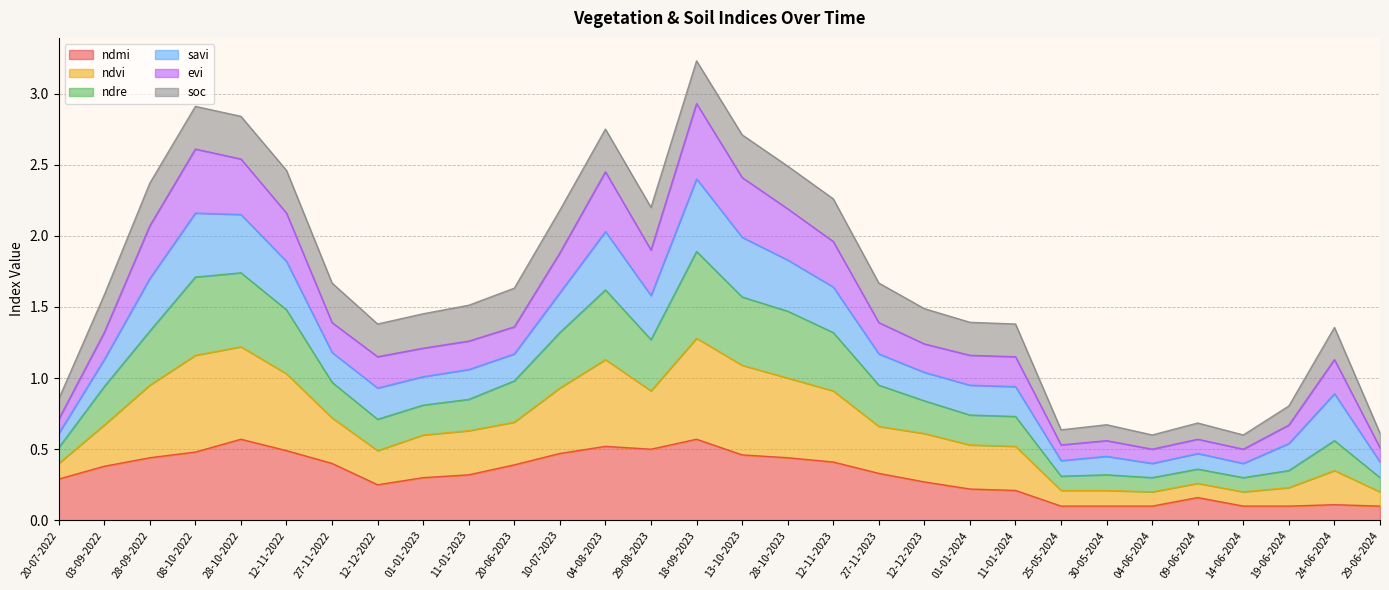

What is the total value across all series at 28-09-2022?

4.2